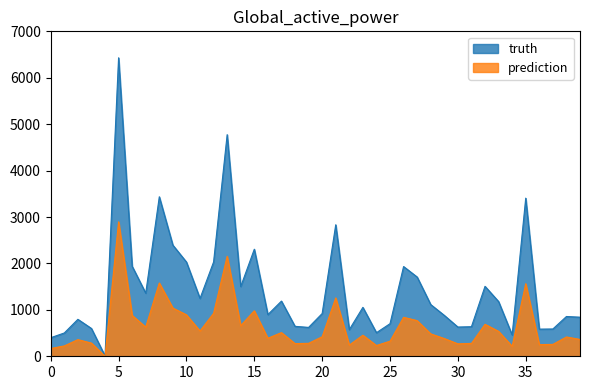

Reading right to left, list all the values displayed in this chart.

truth: 842	857	588	585	3407	460	1179	1507	637	630	881	1114	1707	1933	702	508	1054	574	2833	921	622	645	1189	898	2306	1503	4774	2031	1246	2030	2394	3436	1360	1939	6430	8	599	796	502	400
prediction: 363	416	256	251	1563	215	537	689	277	268	382	483	768	840	325	232	454	242	1257	421	279	273	510	388	980	660	2154	925	546	893	1039	1579	629	880	2896	1	284	359	223	167